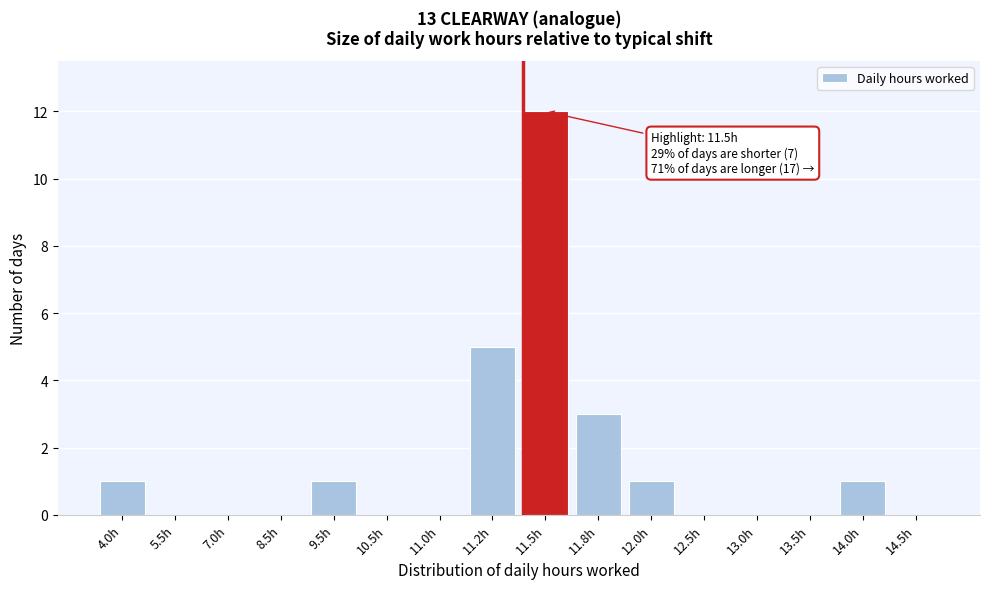

Reading right to left, list all the values displayed in this chart.

14.5h=0	14.0h=1	13.5h=0	13.0h=0	12.5h=0	12.0h=1	11.8h=3	11.5h=12	11.2h=5	11.0h=0	10.5h=0	9.5h=1	8.5h=0	7.0h=0	5.5h=0	4.0h=1